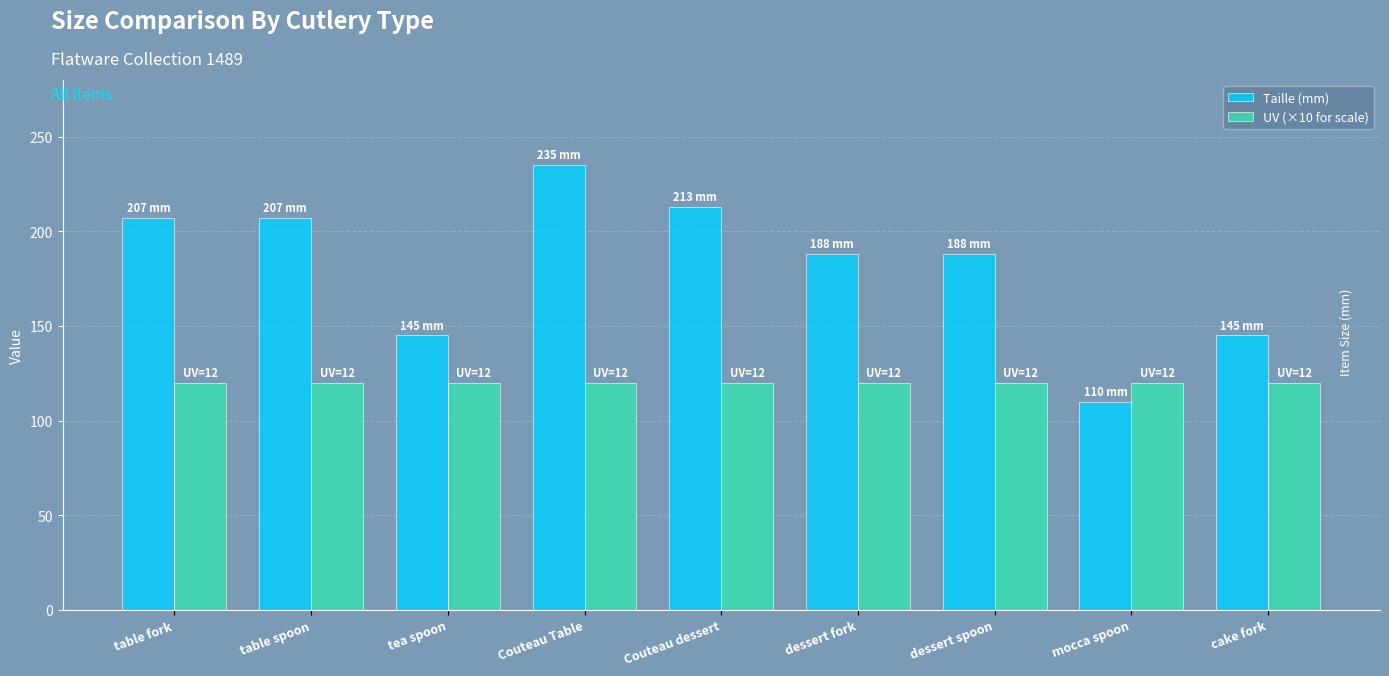

What is the label of the 2nd bar from the right?

mocca spoon